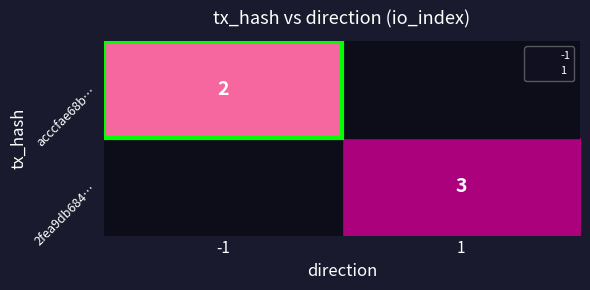

At -1, list the series in order from smallest to largest.

2fea9db684…, acccfae68b…